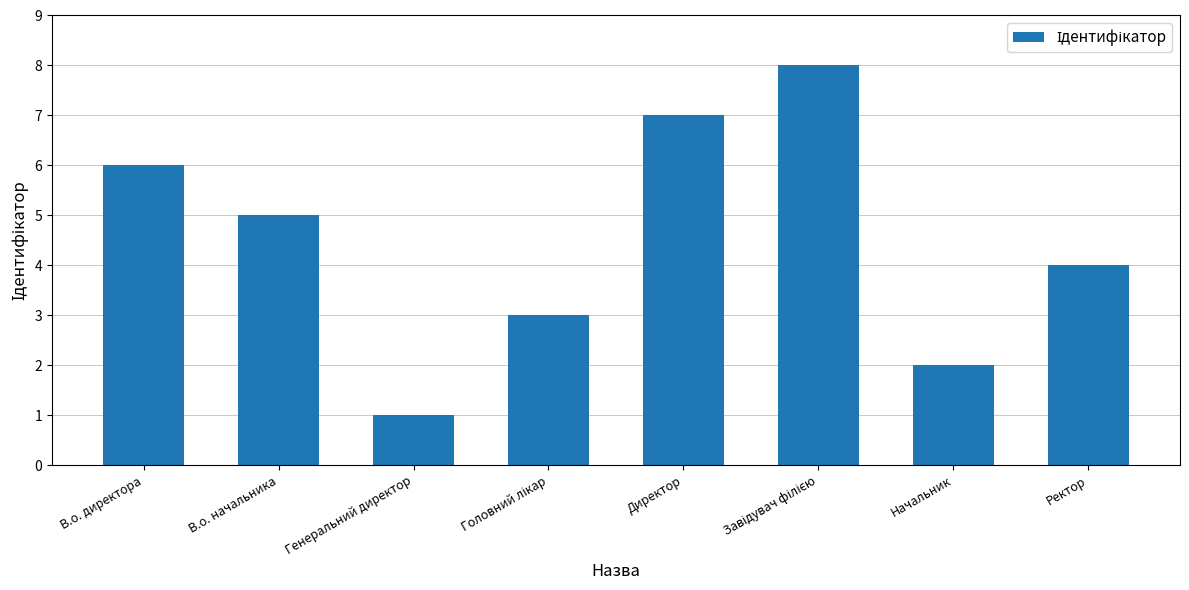

What is the change in value from Начальник to Ректор?

+2